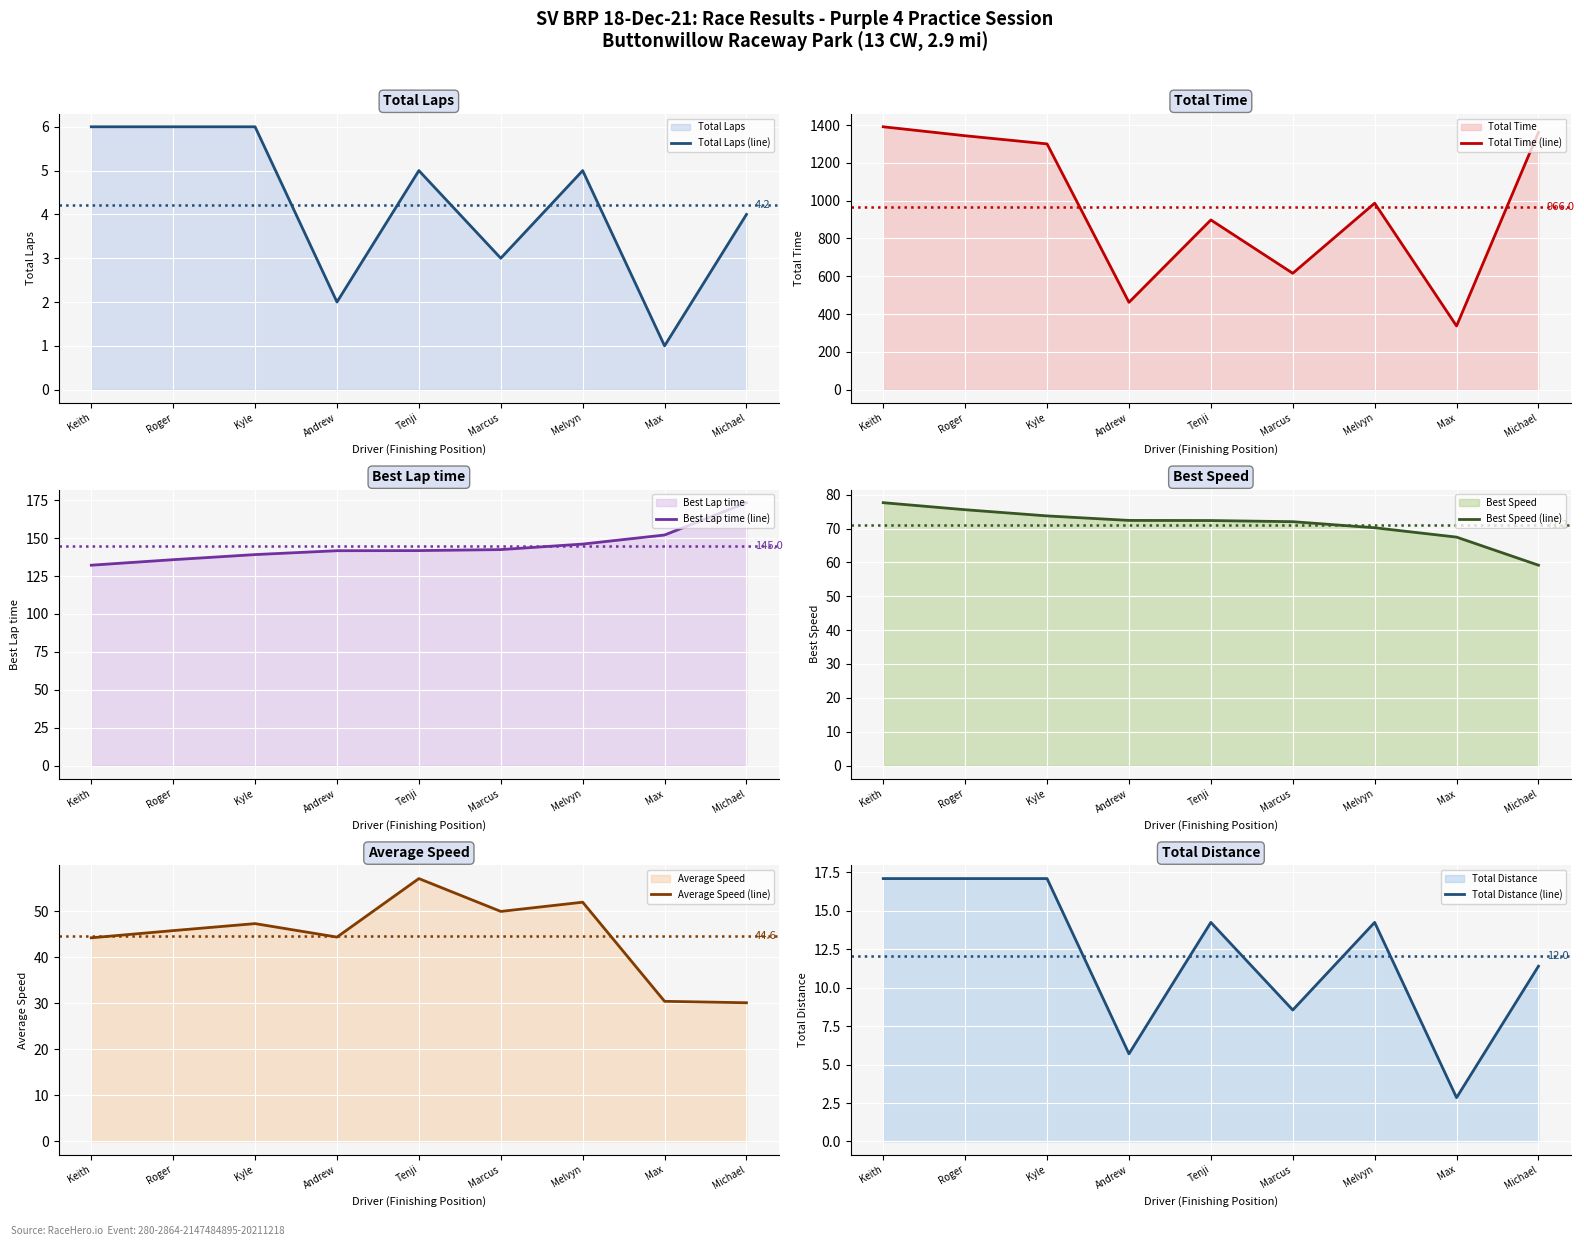

Where is Total Distance (line) nearest to the value 9?

Marcus